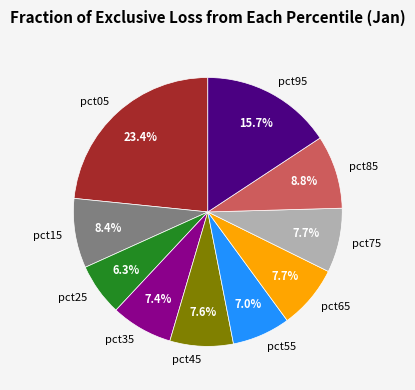

Does pct85 account for over 50% of the chart?

No